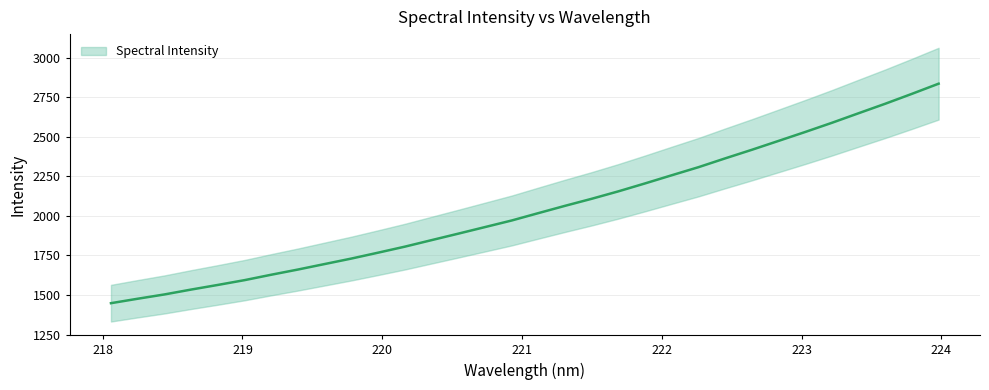

What is the sum of all values?

65500.5